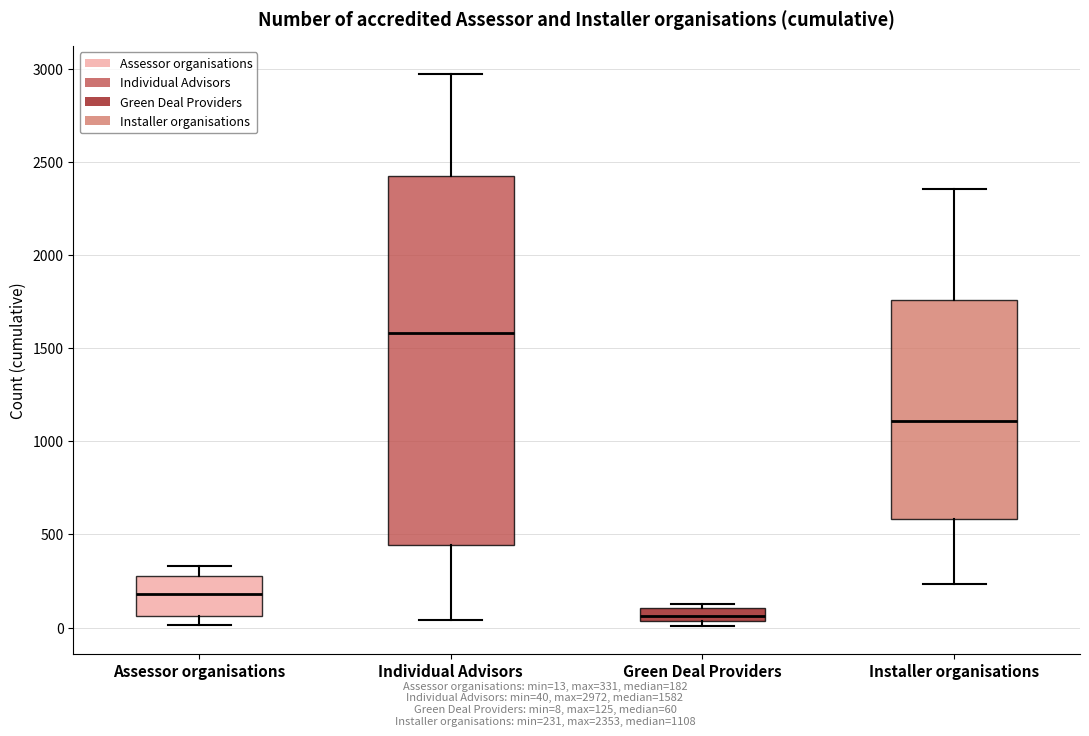

Where is the upper edge of the box for Assessor organisations on the y-axis? The values are not printed on the chart, so give them approximately, as read against the axis.

300